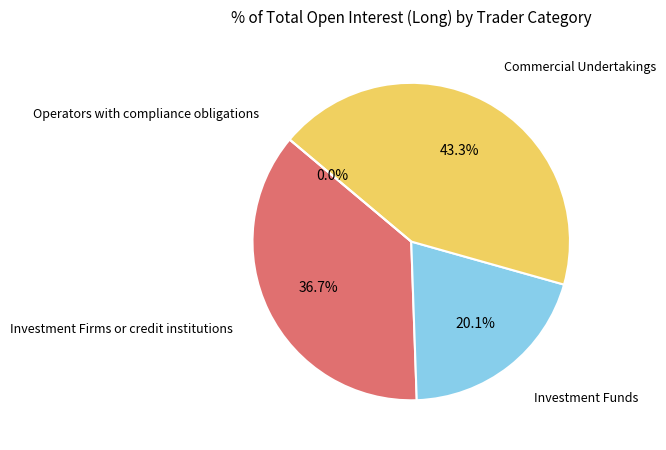

Is there a majority slice in this chart?

No